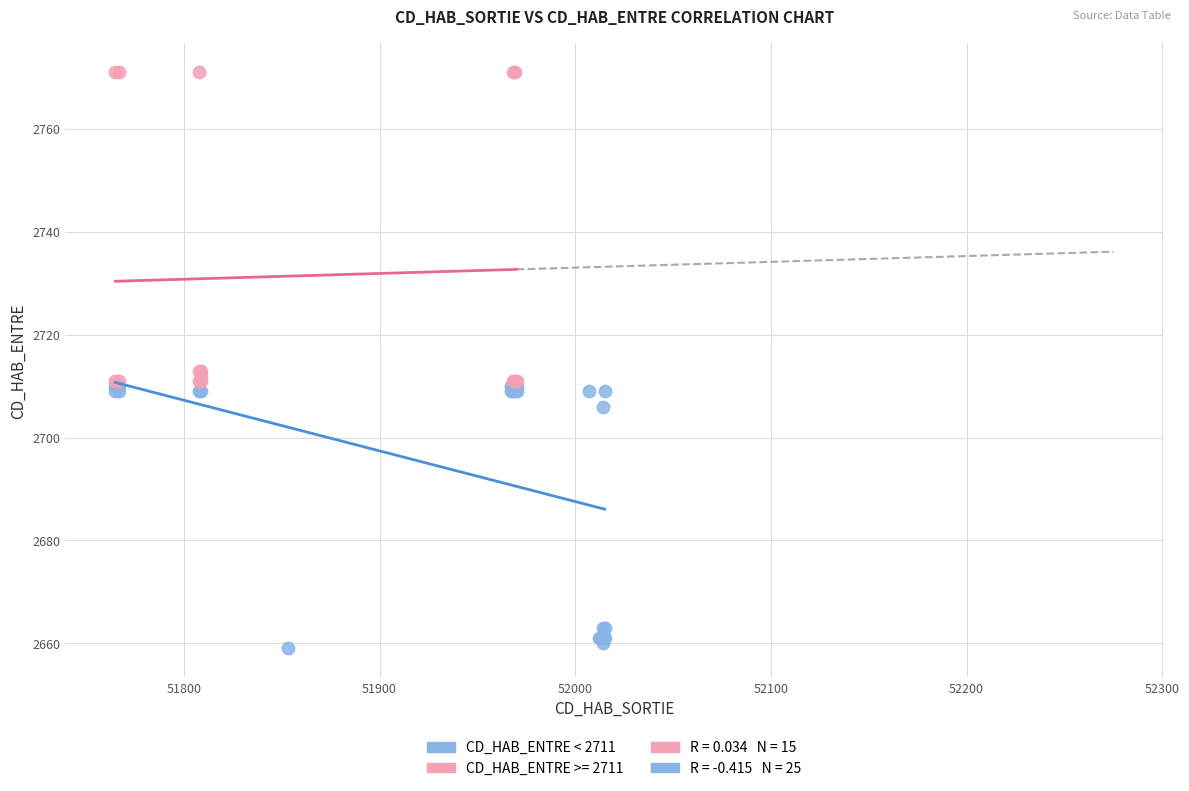

Which series has the widest spread of Y values?

CD_HAB_ENTRE >= 2711